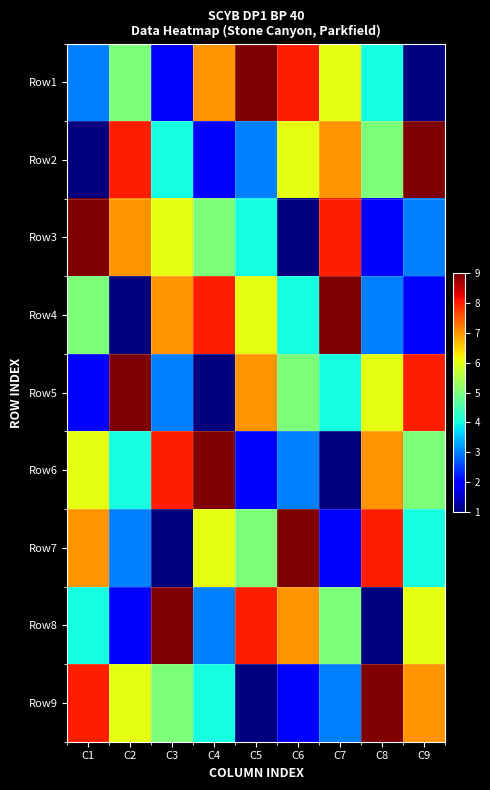

At how many categories does at least one series exceed 6?

9